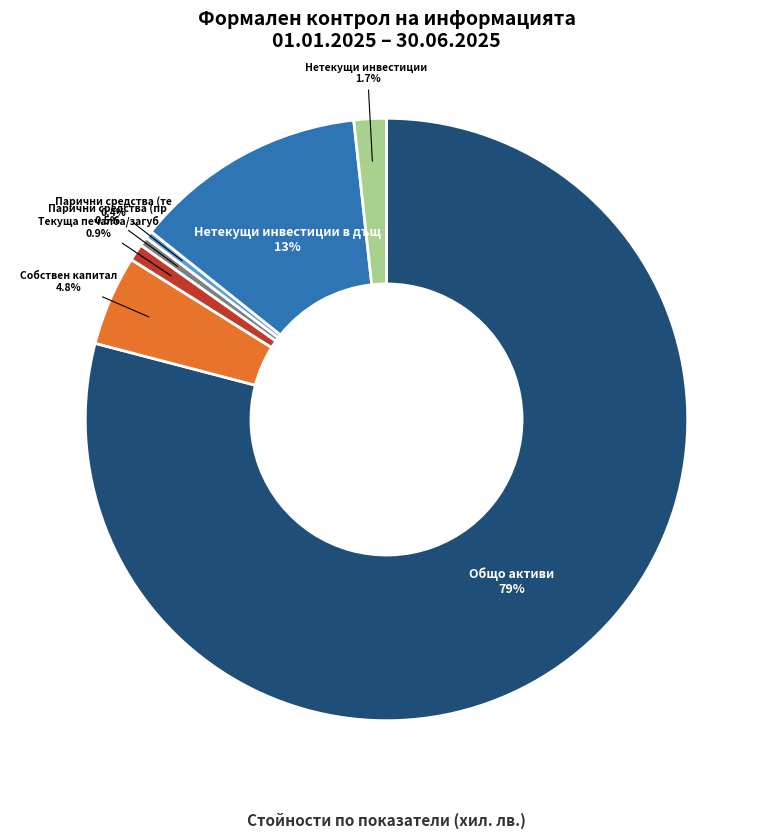

Is there any slice that represents more than half of the pie?

Yes